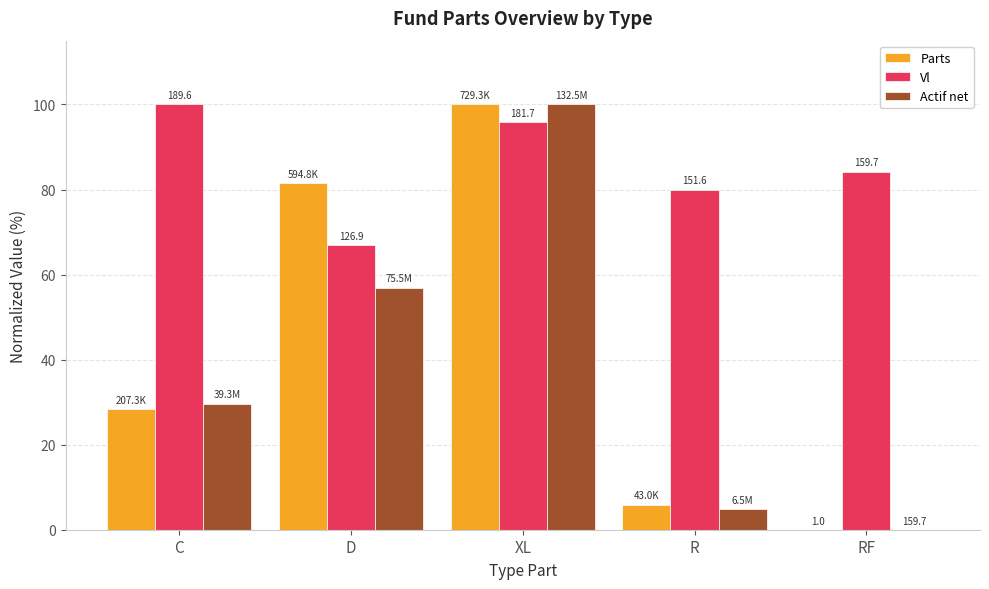

At which category is the sum across all series the highest?

XL